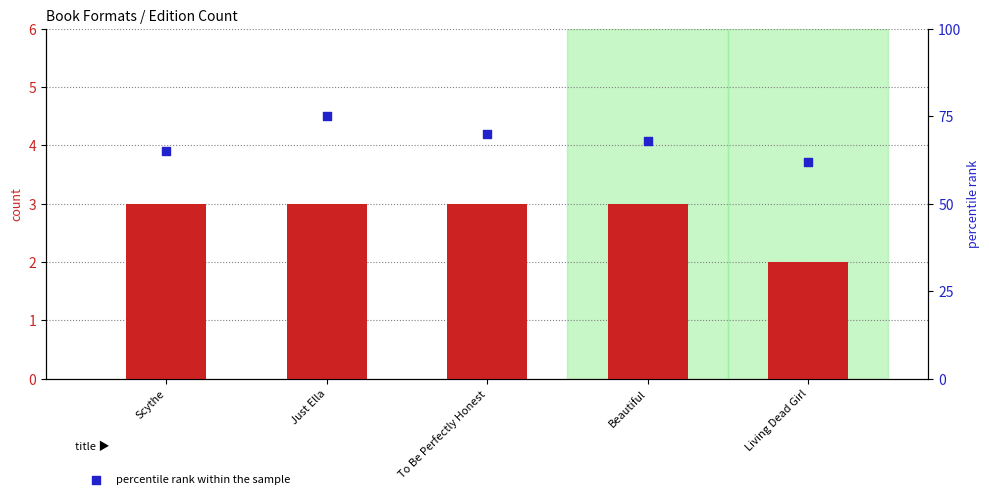

At how many categories does at least one series exceed 12?

5